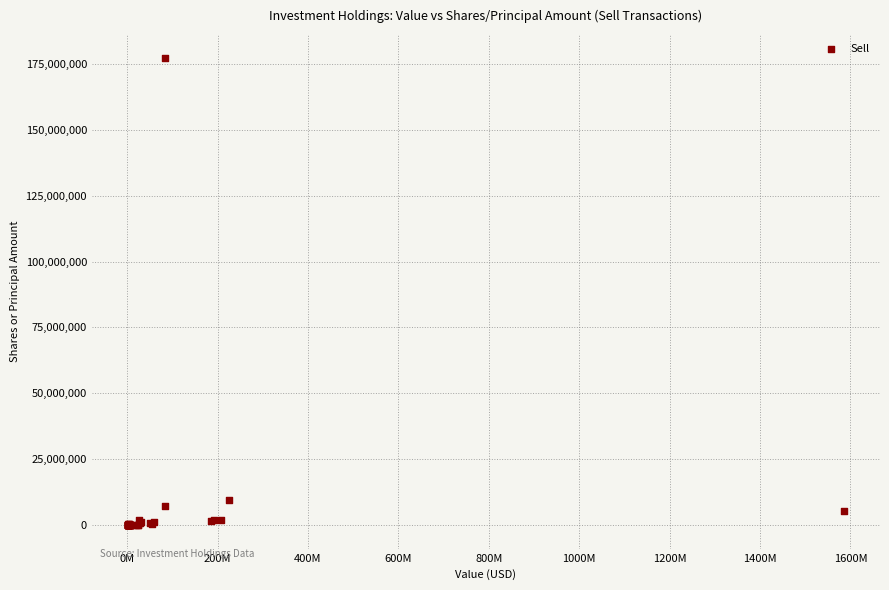

What Y value in the scatter plot is closest to 88664107?

9618200